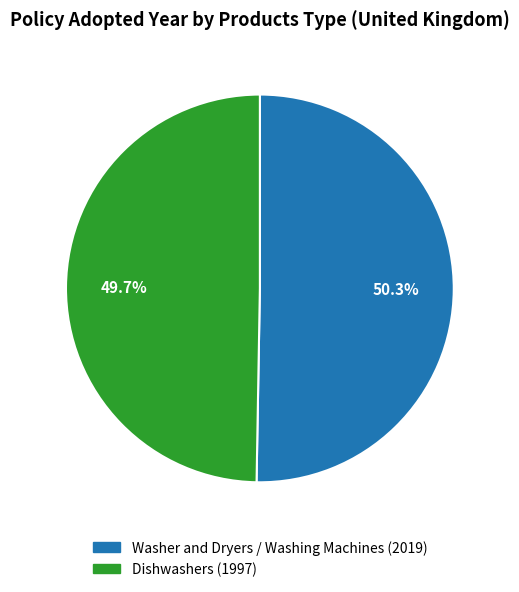

Approximately how many times larger is the value at Dishwashers compared to Washer and Dryers / Washing Machines?

1.0